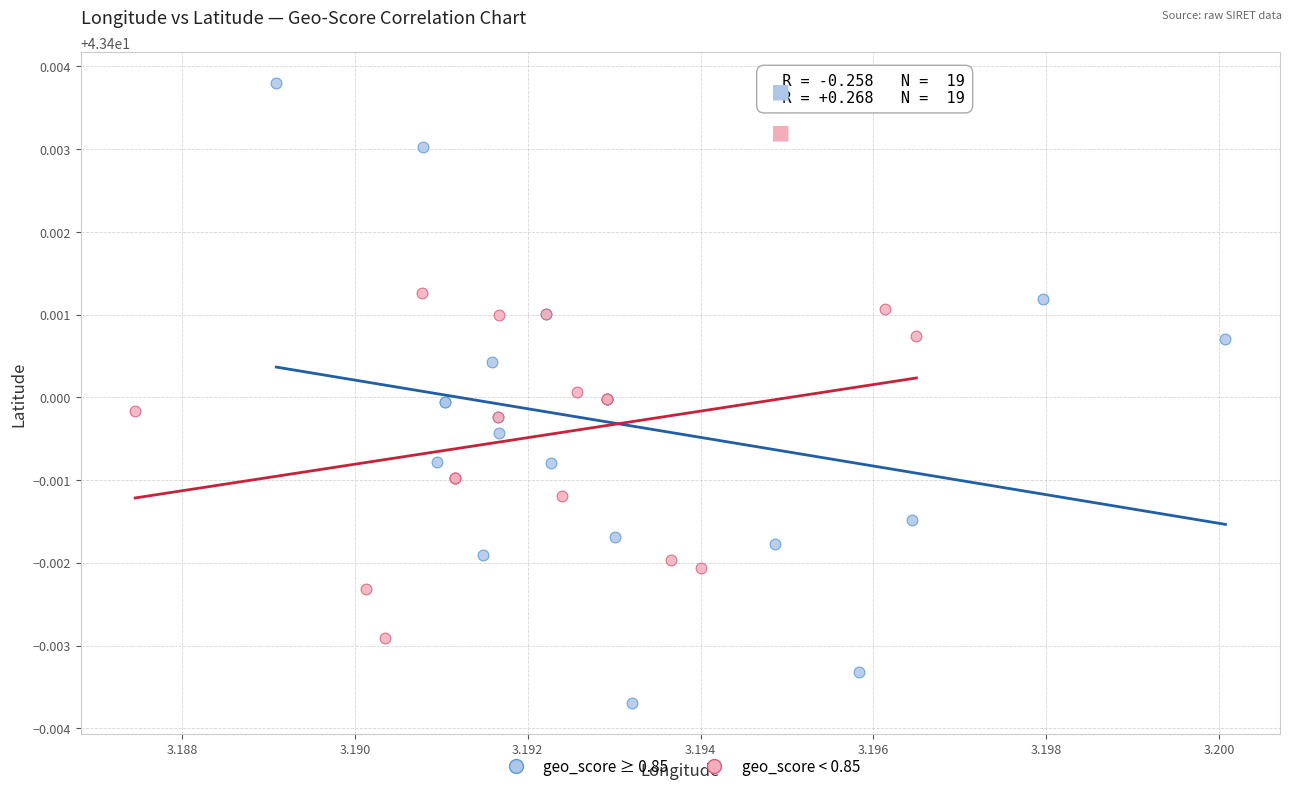

What are all the series names shown in the legend?

geo_score ≥ 0.85, geo_score < 0.85